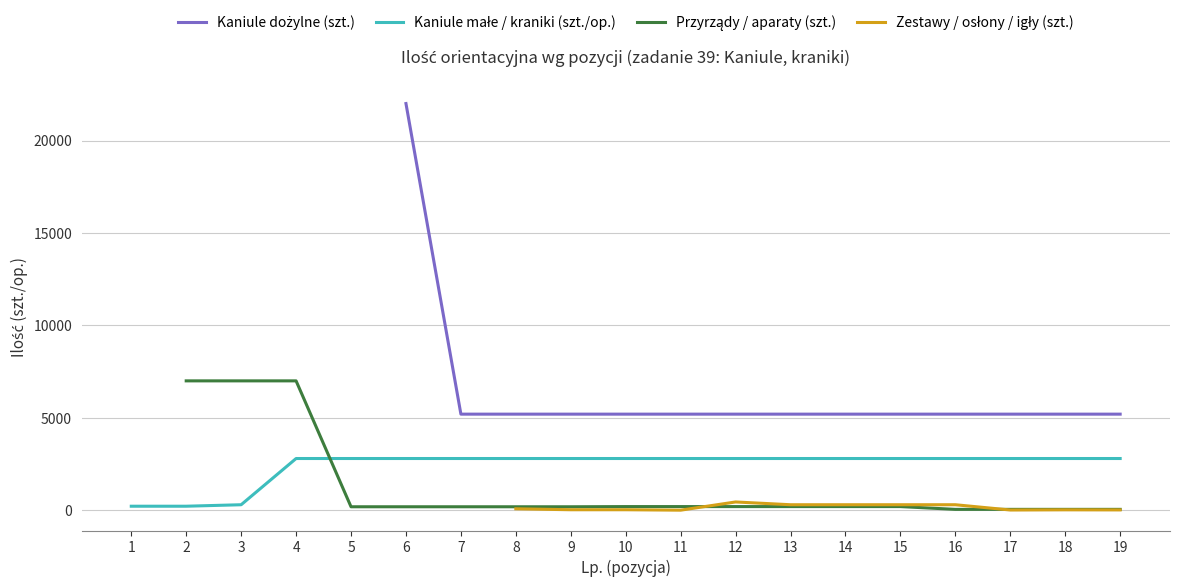

What is the lowest value of the Kaniule małe / kraniki (szt./op.) series?

220.0